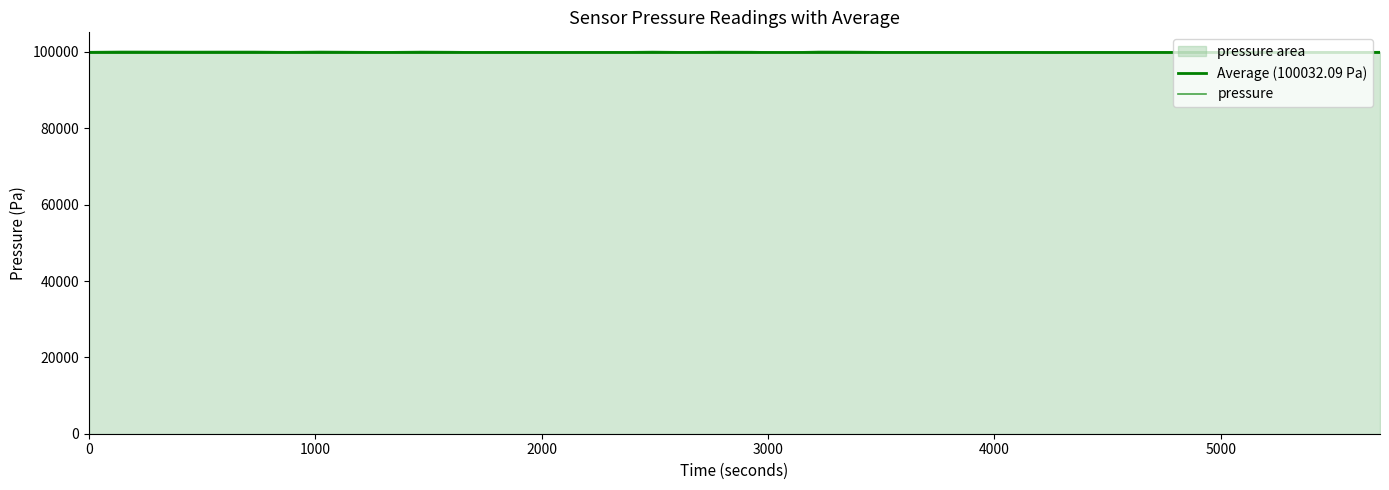

What is the label of the 2nd point from the left?

1000